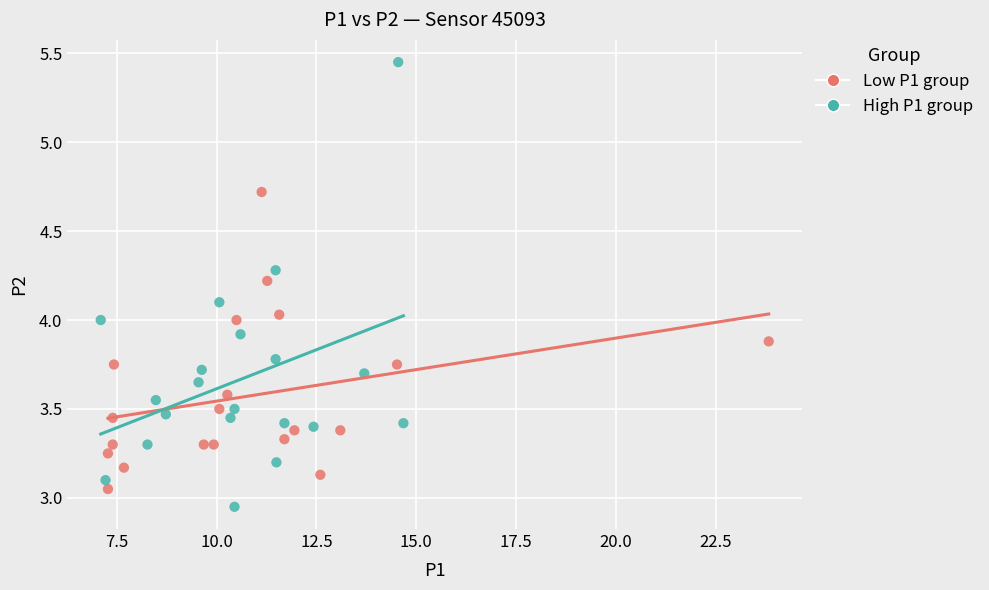

Which series reaches the minimum Y coordinate?

High P1 group